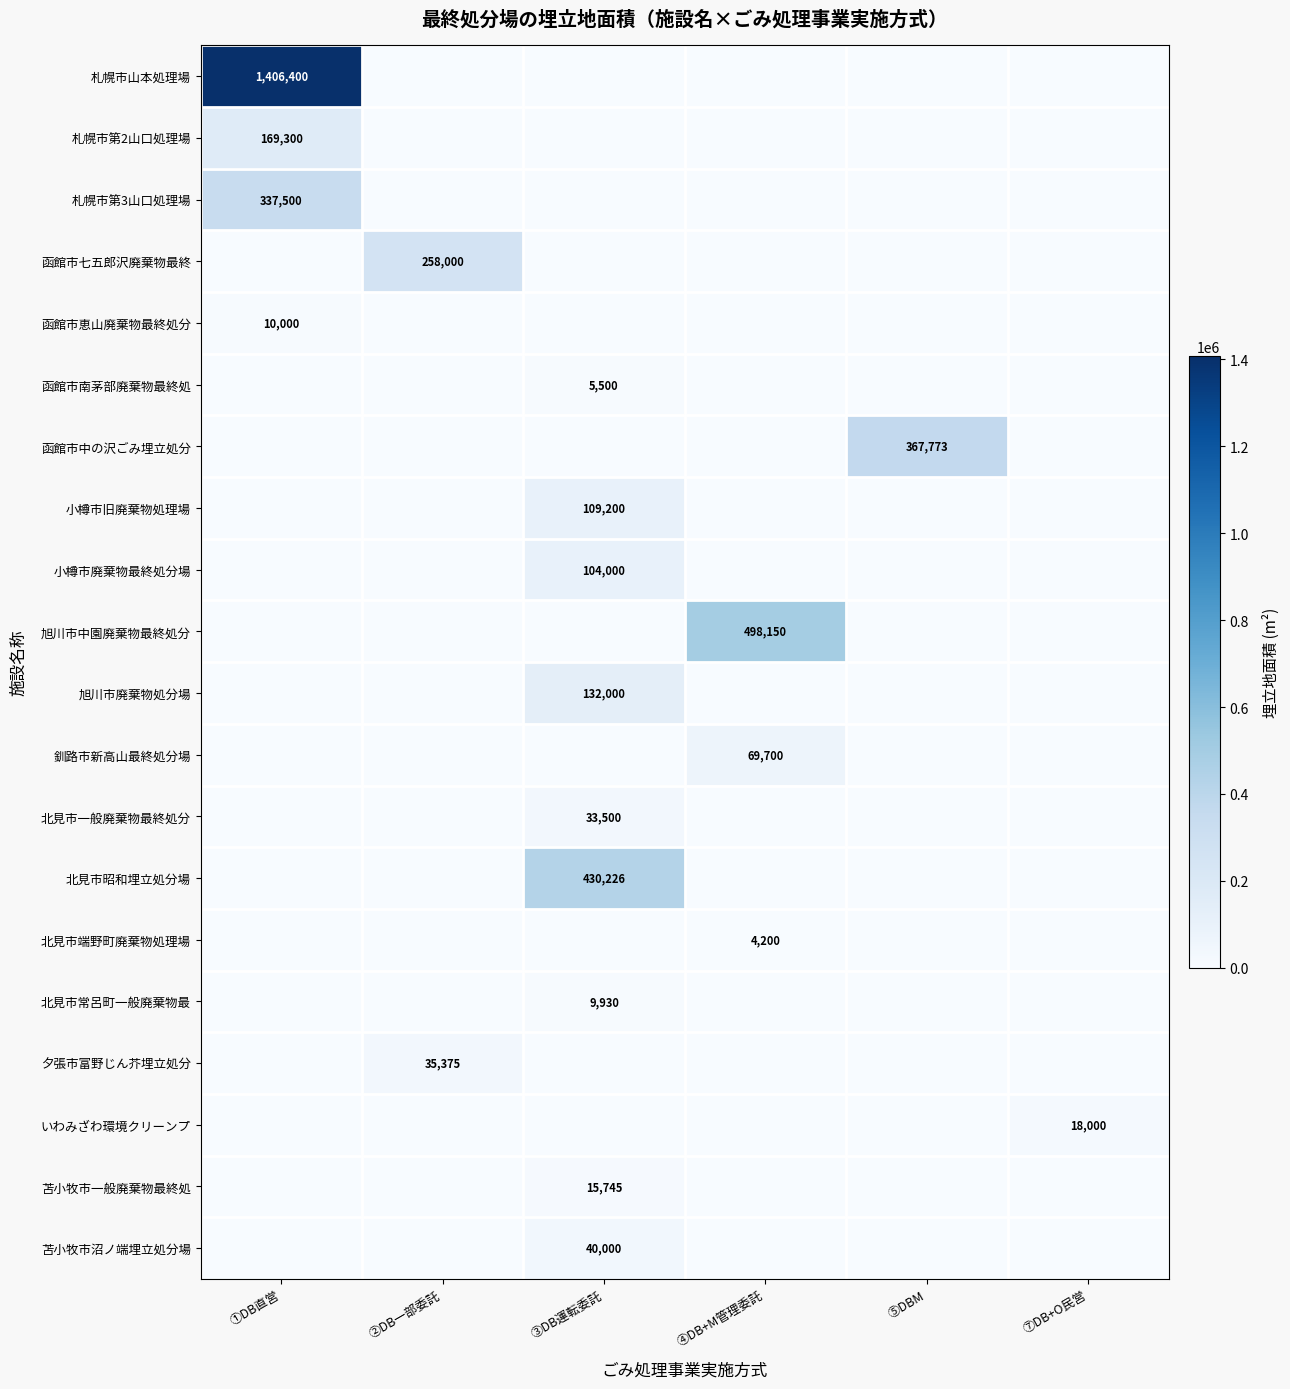

The 北見市端野町廃棄物処理場 series shows 4200 at ④DB+M管理委託. True or false?

True